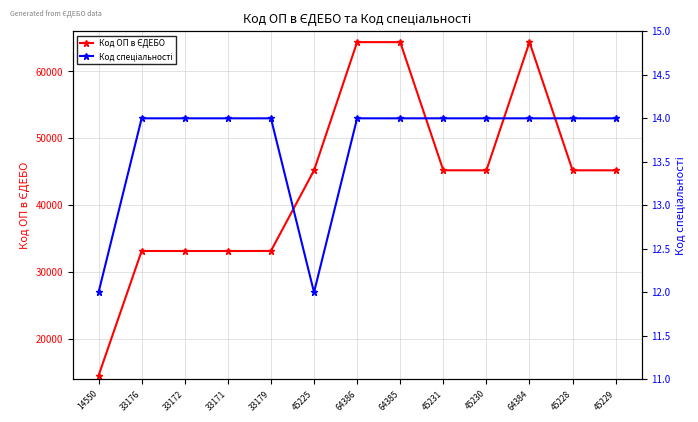

What is the total value across all series at 45229?

45243